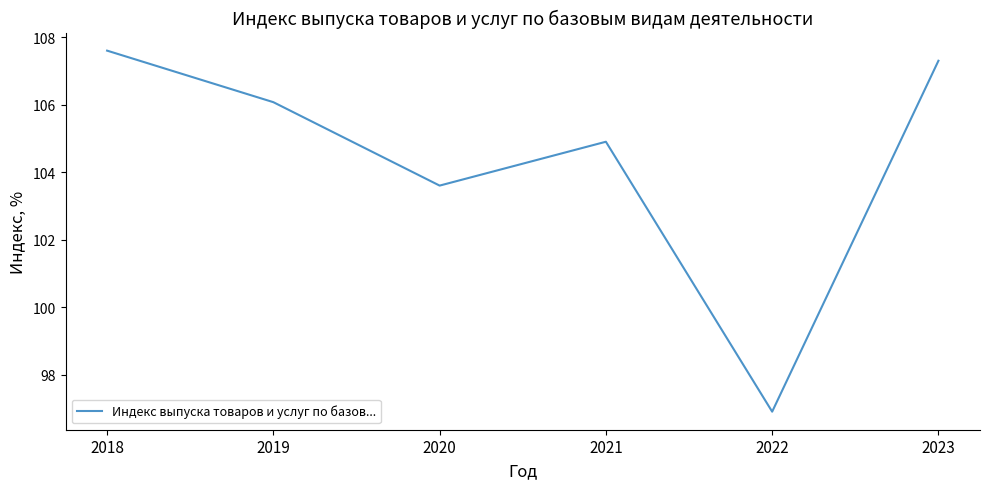

How many lines are shown in the chart?

1